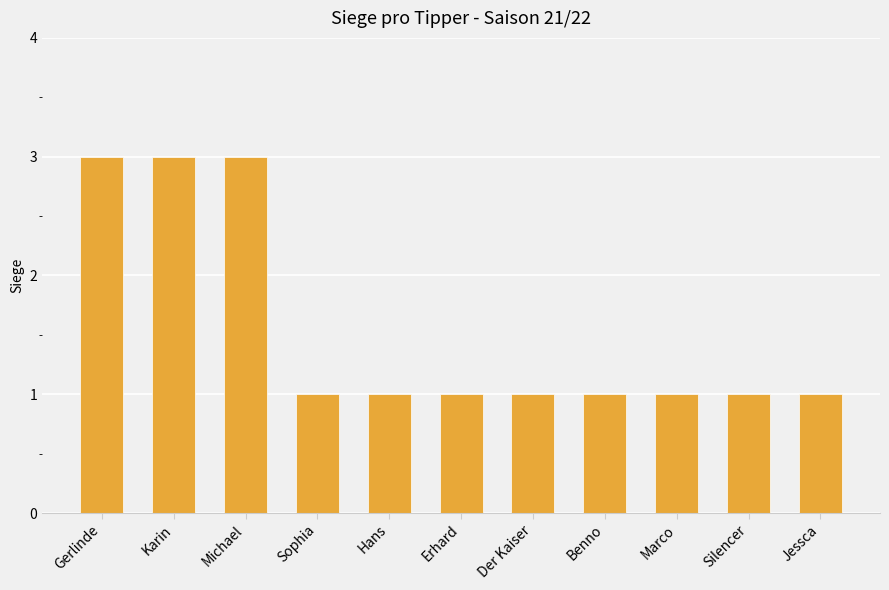

What is the average value?

2